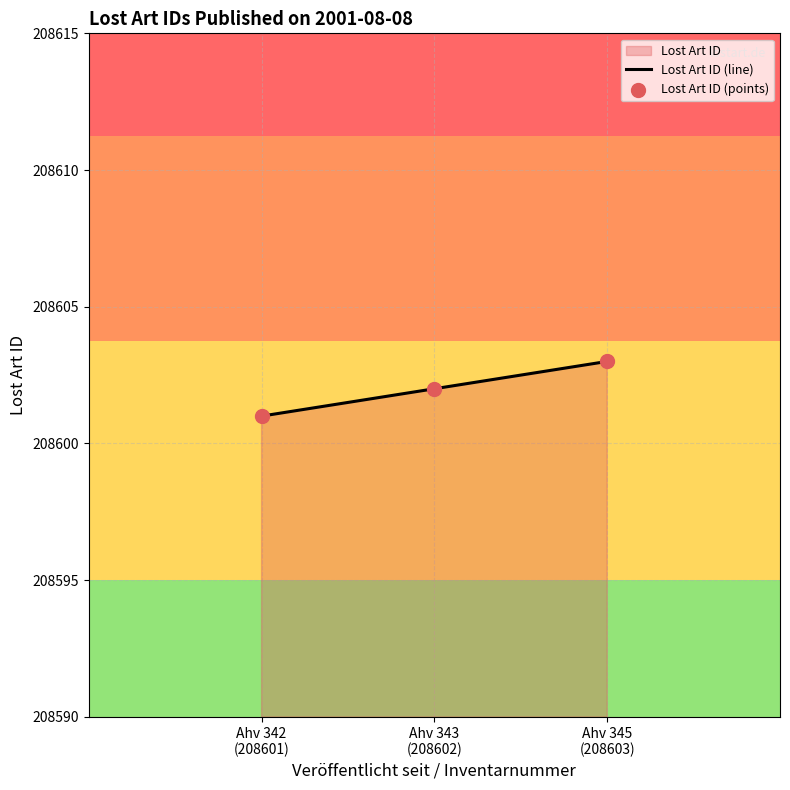

What is the smallest value displayed?

208601